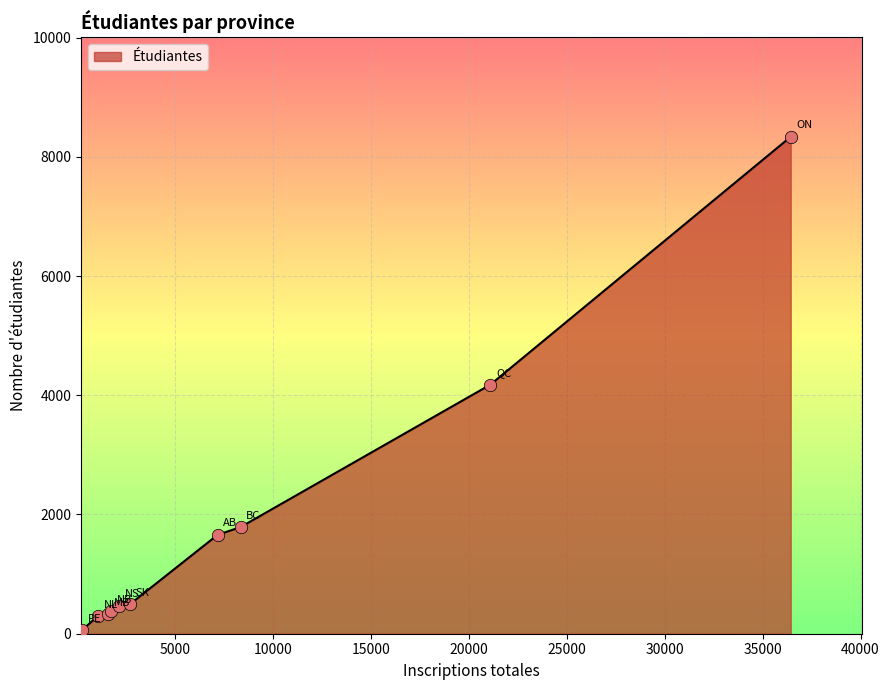

What is the difference between the maximum and minimum values?

8276